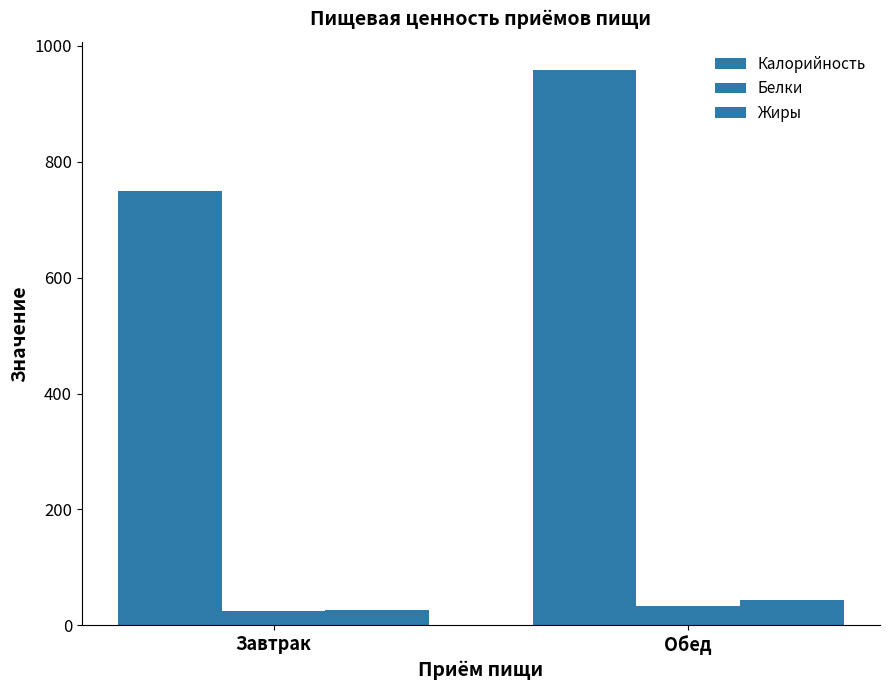

How many bars are there in total?

6